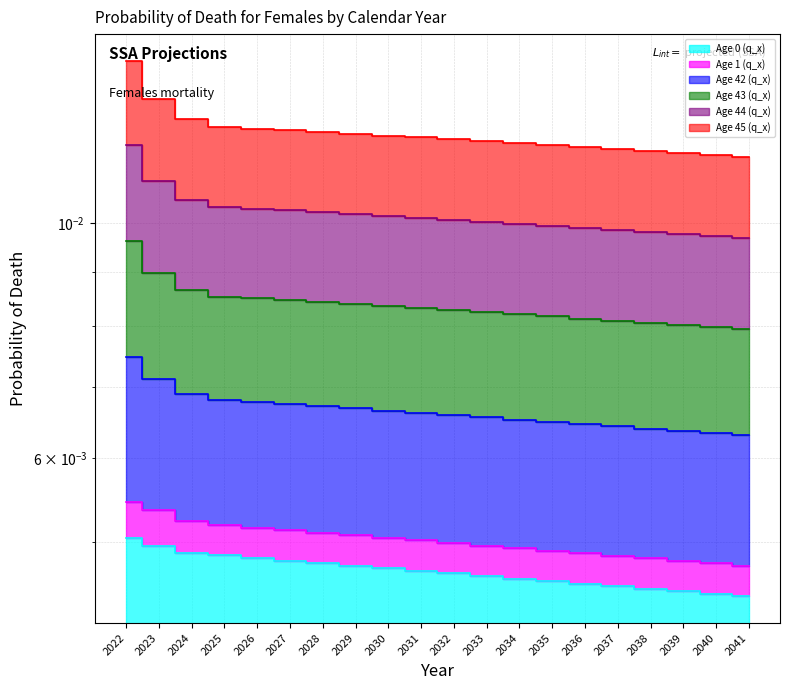

At which category is the sum across all series the highest?

2022